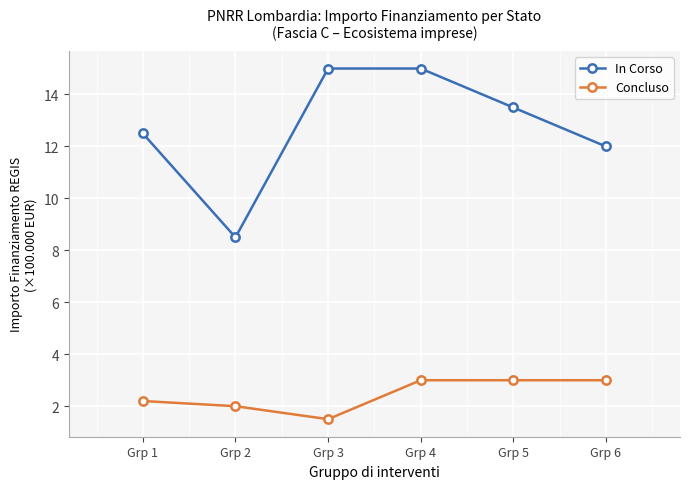

Which series has the widest spread of values?

In Corso